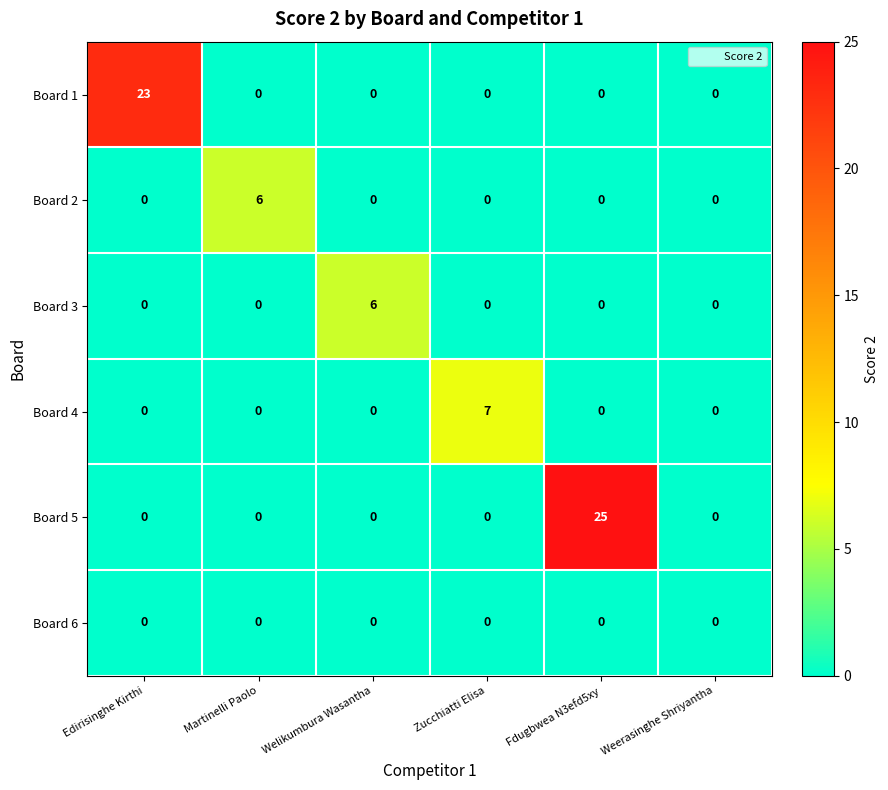

What is the sum of all Board 5 values?

25